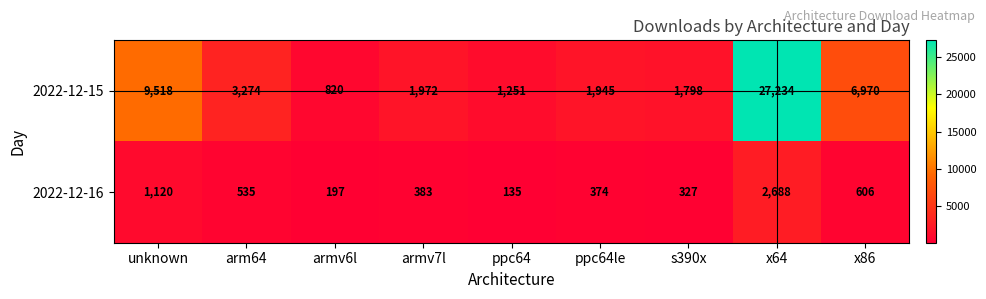

What is the difference between the second highest and minimum values in the 2022-12-15 series?

8698